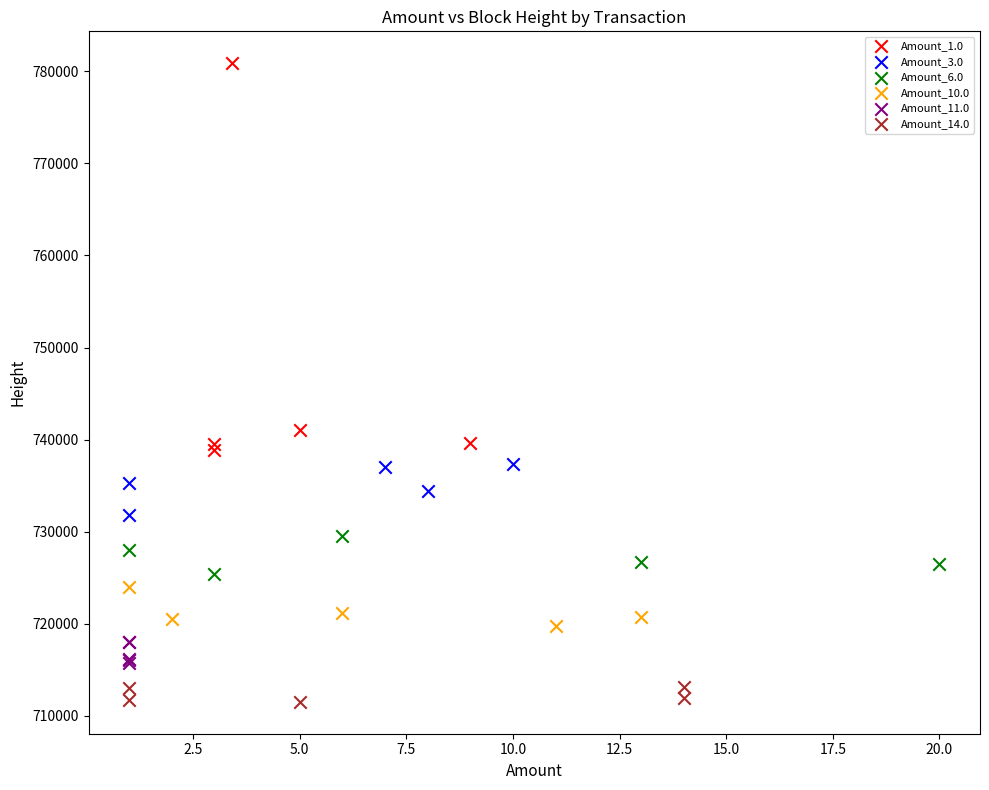

Which series contains the lowest Y value?

Amount_14.0